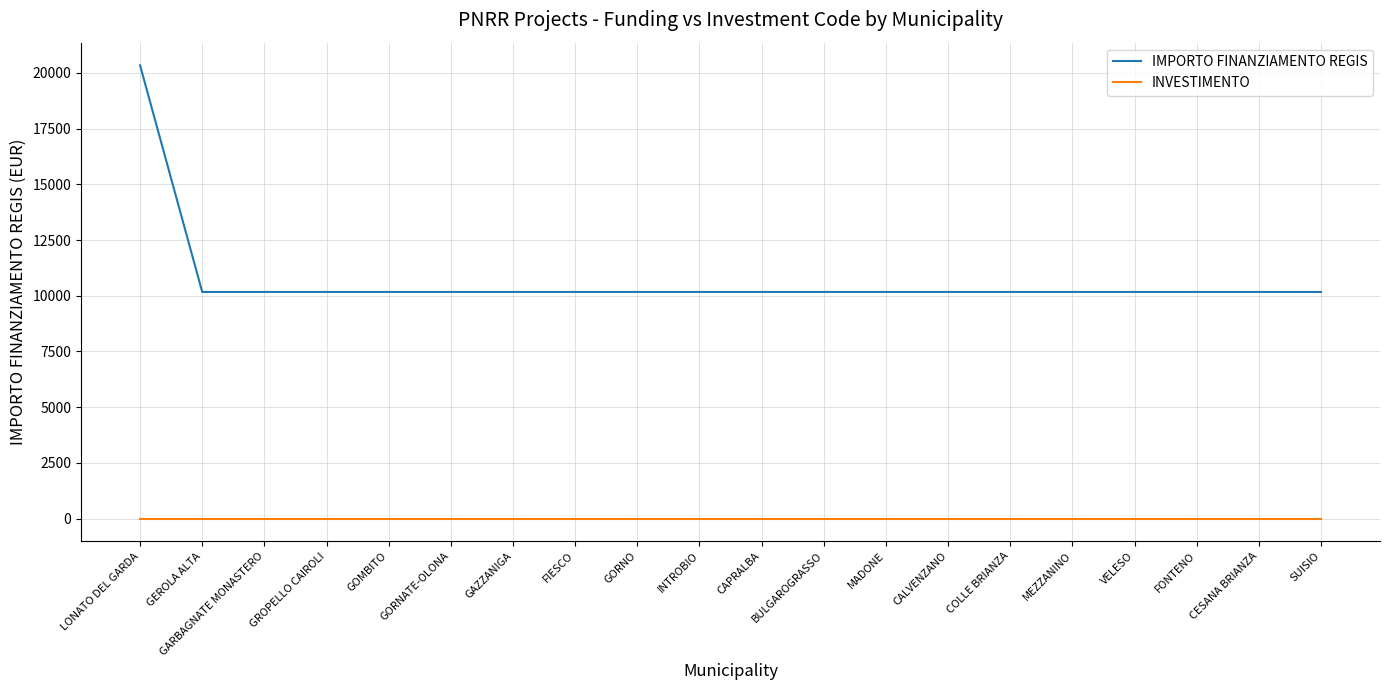

True or false: INVESTIMENTO and IMPORTO FINANZIAMENTO REGIS cross at least once.

False